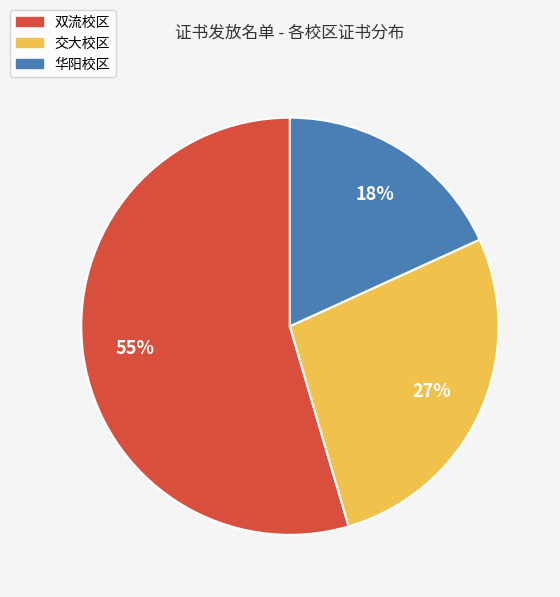

Combined, do 交大校区 and 华阳校区 account for over 50%?

No